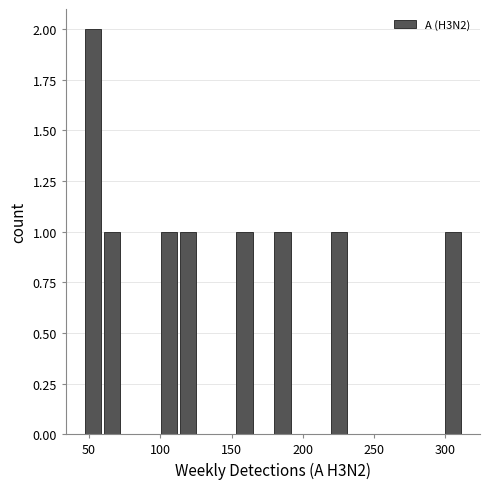

Around what value on the x-axis is the tallest bar? Give the approximate position of its centre, as read against the axis.

55